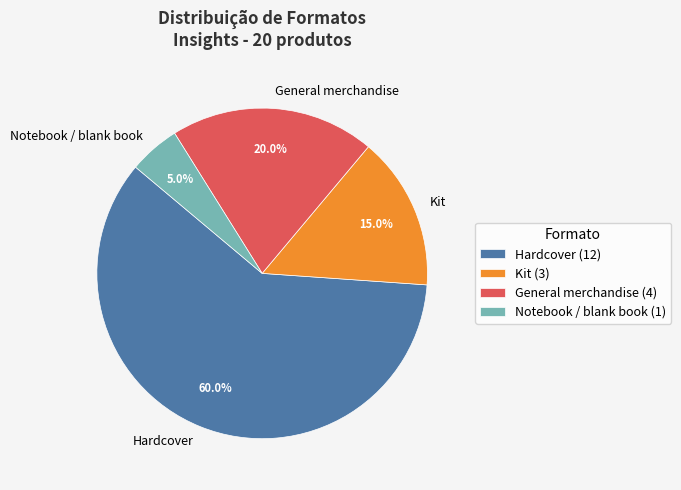

Which slice is the largest?

Hardcover